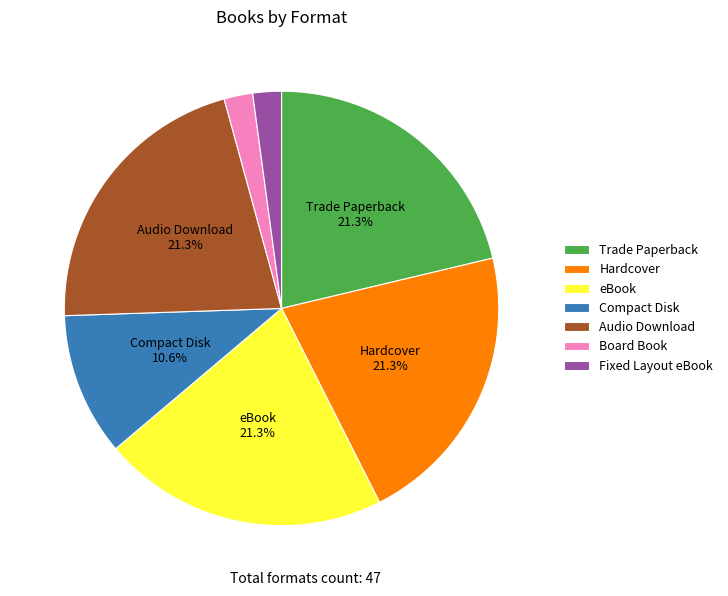

Is it true that Audio Download is 21% of the pie?

True